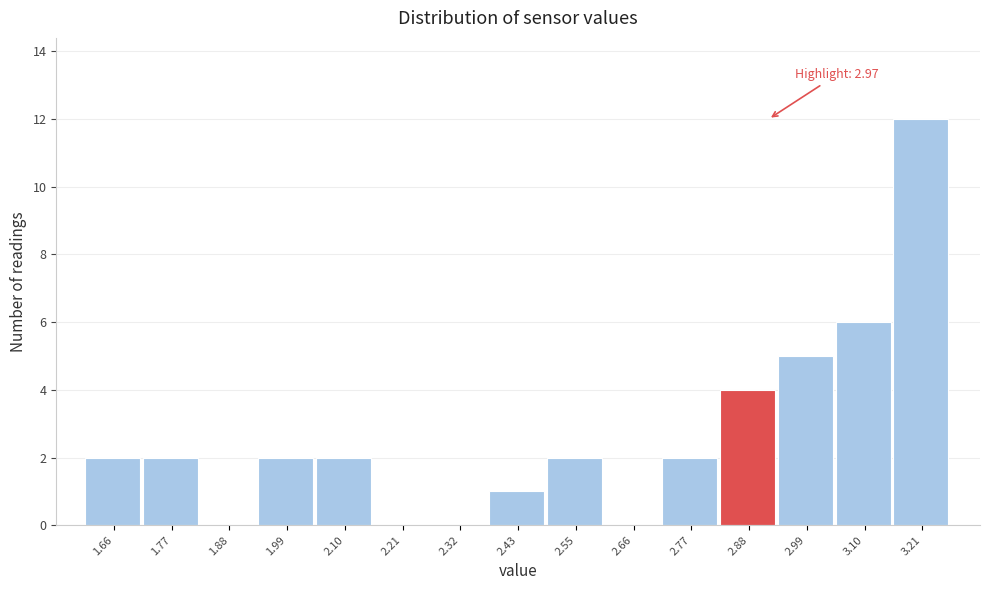

Reading right to left, transcribe all the data shown in this chart.

3.21=12	3.10=6	2.99=5	2.88=4	2.77=2	2.66=0	2.55=2	2.43=1	2.32=0	2.21=0	2.10=2	1.99=2	1.88=0	1.77=2	1.66=2